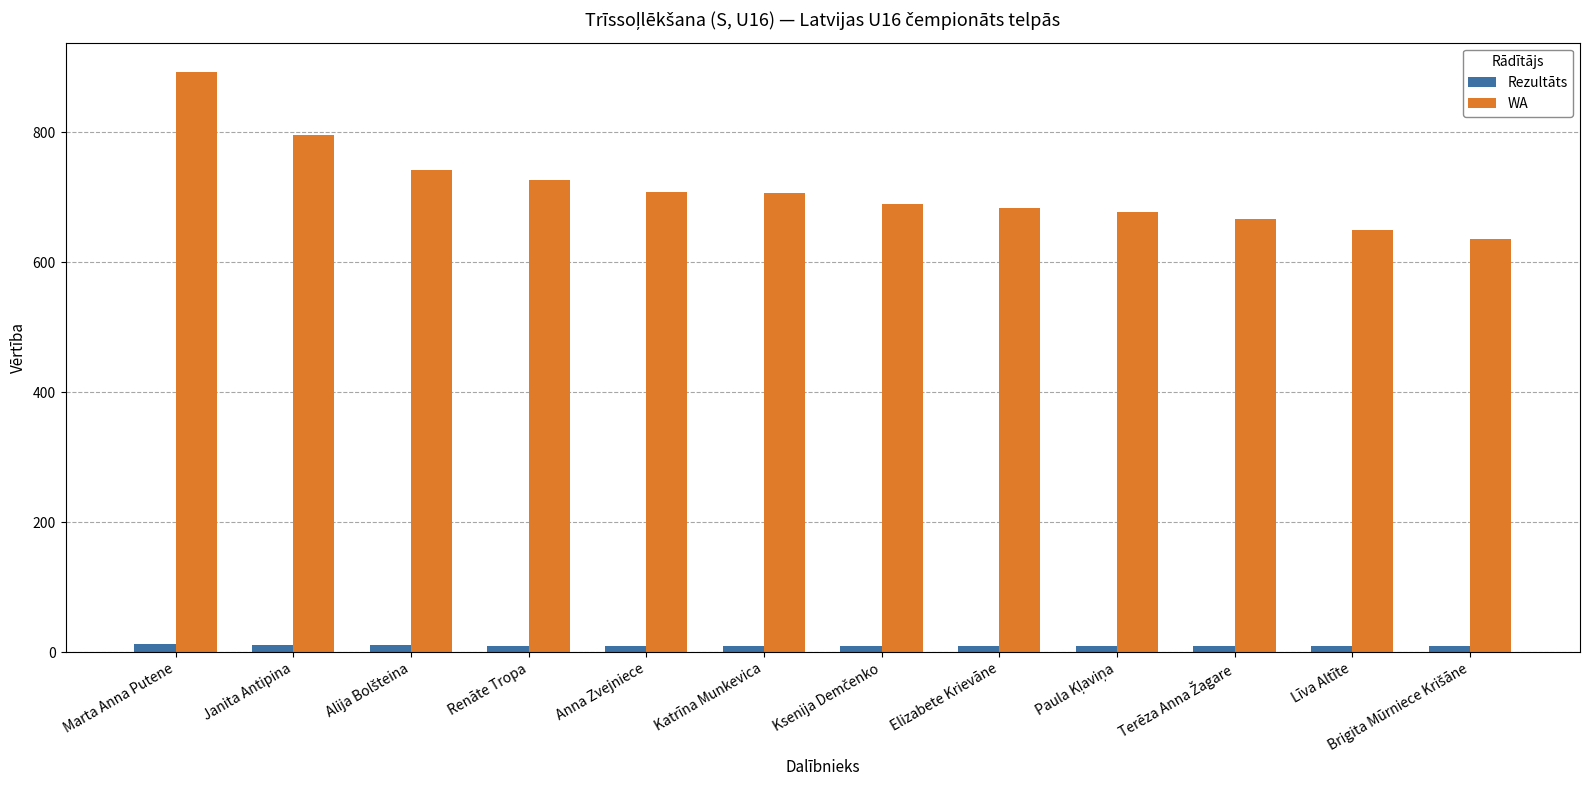

Which series has the widest spread of values?

WA